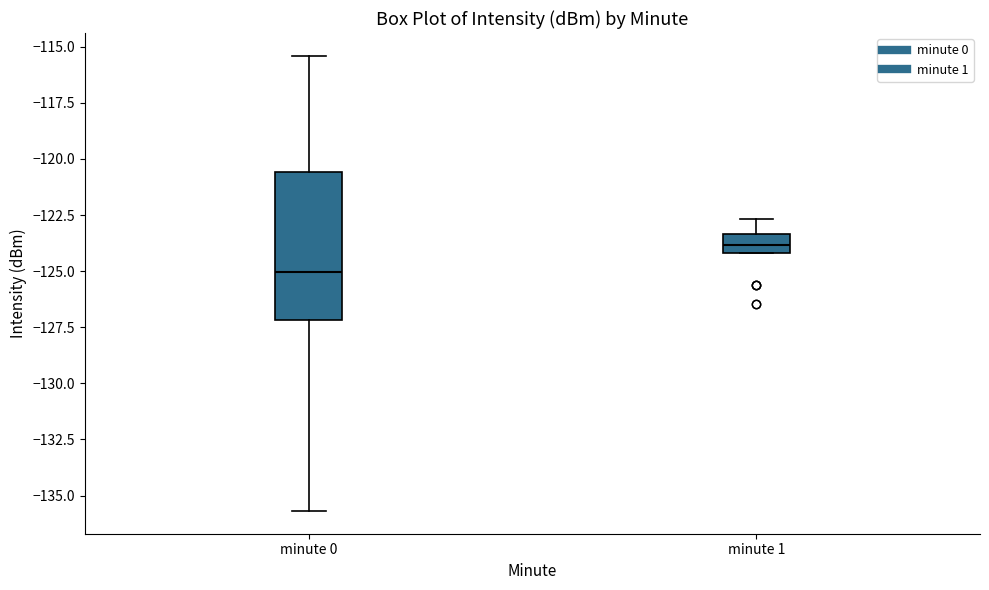

Reading left to right, transcribe this box plot: for each box, give where its median line is, the range the box spans, and where its two whiskers end, as read against the y-axis. The values are not printed on the chart, so give them approximately, as read against the axis.

minute 0: median -125.0, box -127.0 to -120.5, whiskers -135.5 to -115.5
minute 1: median -124.0 (inside the box), box -124.0 to -123.5, whiskers -124.0 to -122.5